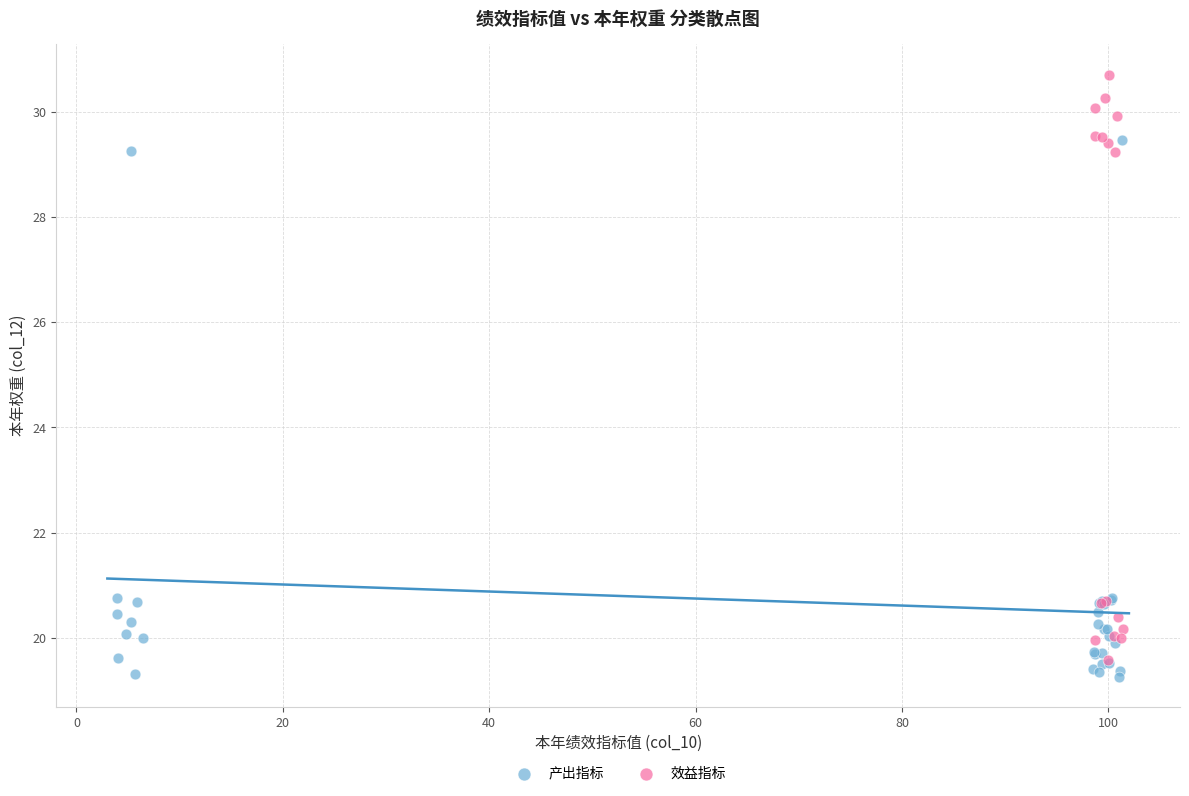

Which series contains the highest Y value?

效益指标